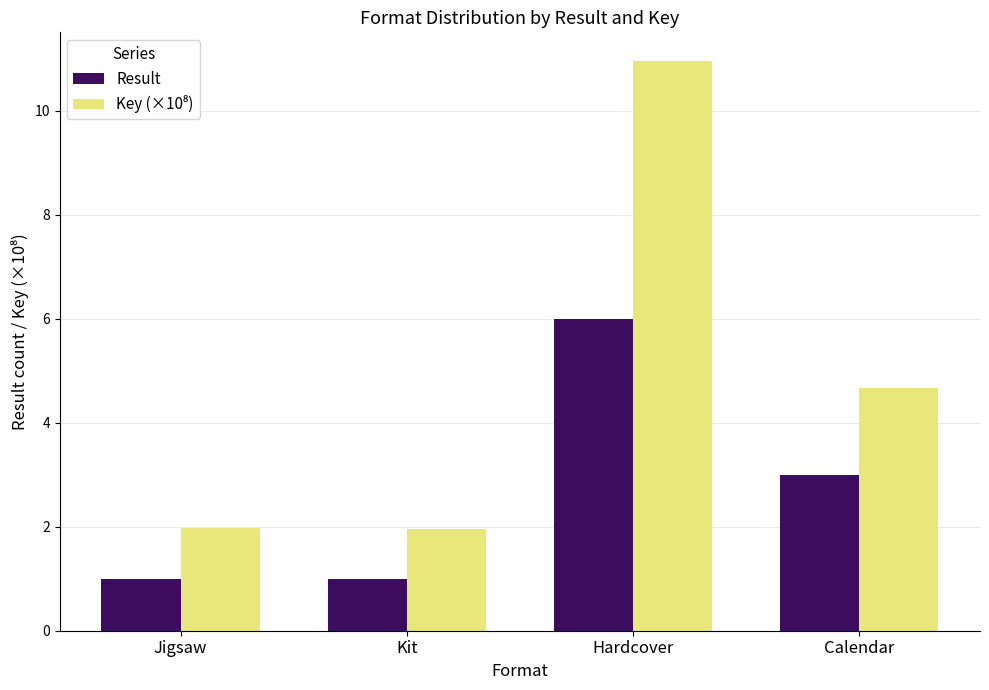

At which category is the sum across all series the highest?

Hardcover